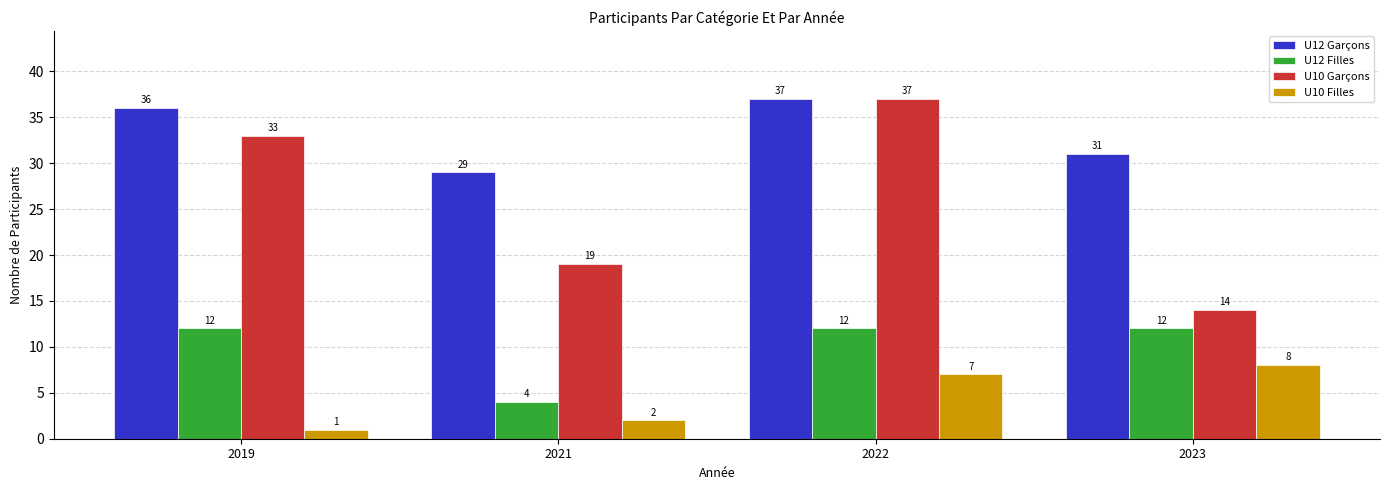

How many series are shown in this chart?

4